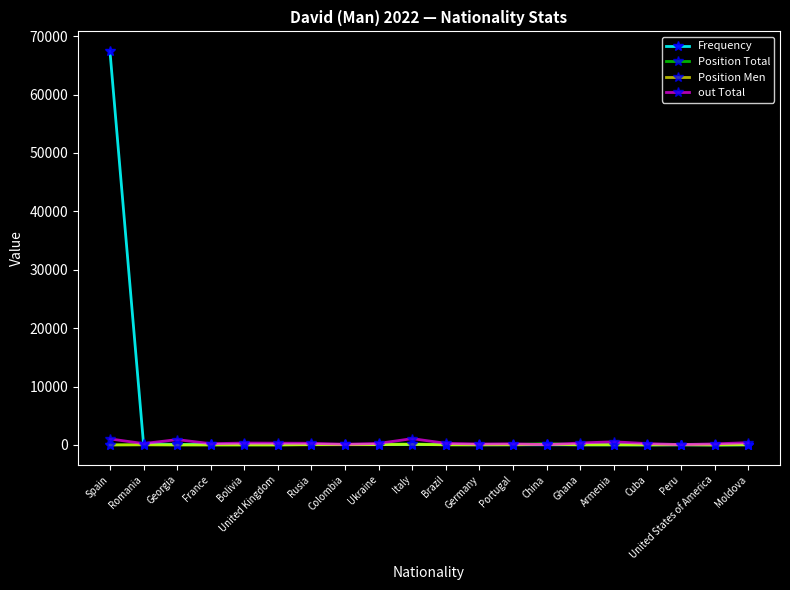

At which category is the sum across all series the highest?

Spain